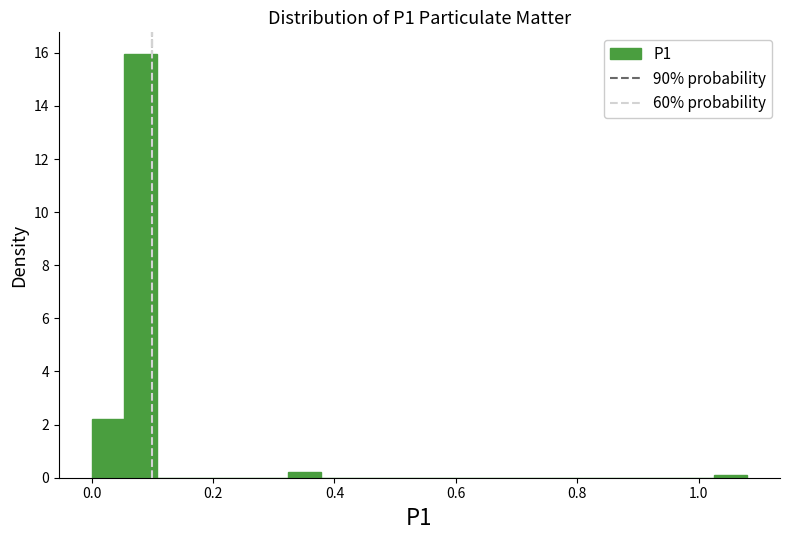

Read against the x-axis, roughly where is the centre of the tallest bar?

0.08